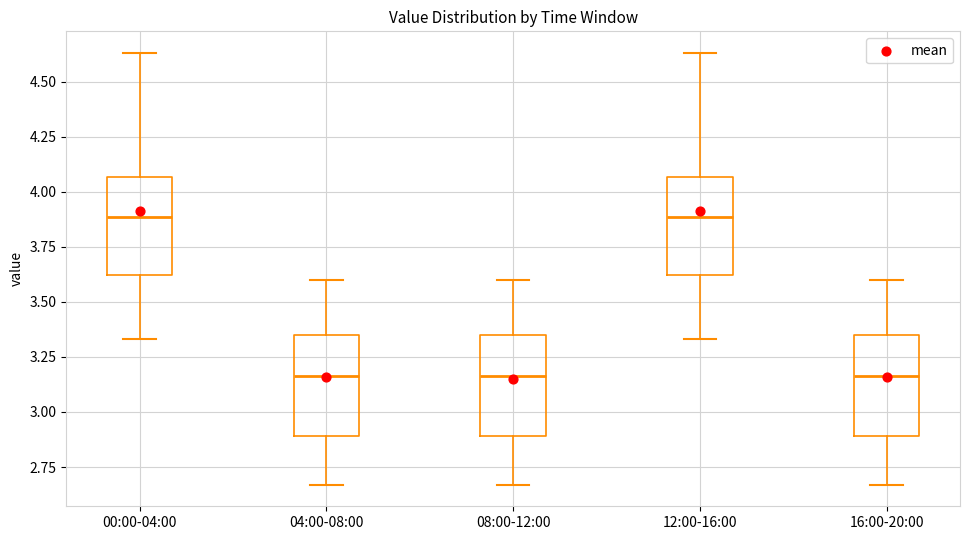

Reading left to right, read every box against the y-axis: the position of its median line, the range the box covers, and the ends of its whiskers. The values are not printed on the chart, so give them approximately, as read against the axis.

00:00-04:00: median 3.90, box 3.60 to 4.05, whiskers 3.35 to 4.65
04:00-08:00: median 3.15, box 2.90 to 3.35, whiskers 2.65 to 3.60
08:00-12:00: median 3.15, box 2.90 to 3.35, whiskers 2.65 to 3.60
12:00-16:00: median 3.90, box 3.60 to 4.05, whiskers 3.35 to 4.65
16:00-20:00: median 3.15, box 2.90 to 3.35, whiskers 2.65 to 3.60